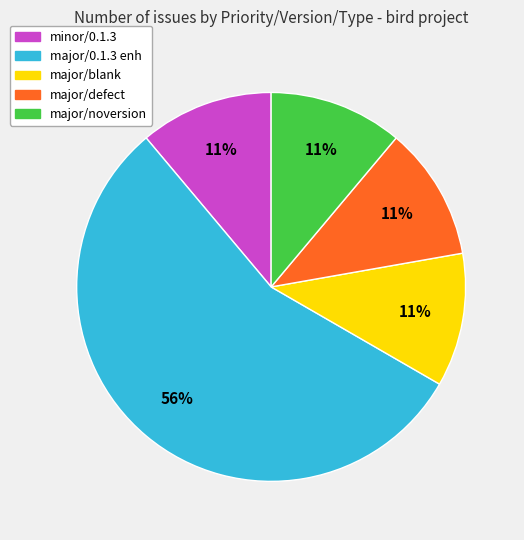

How many segments does this pie chart have?

5